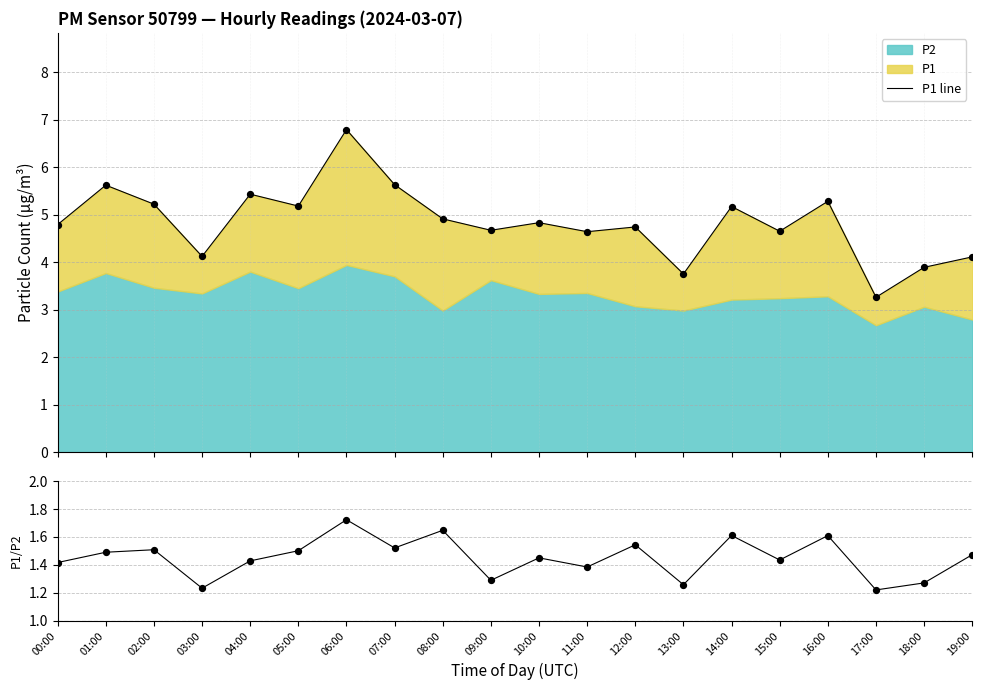

What is the total value across all series at 08:00?

8.2